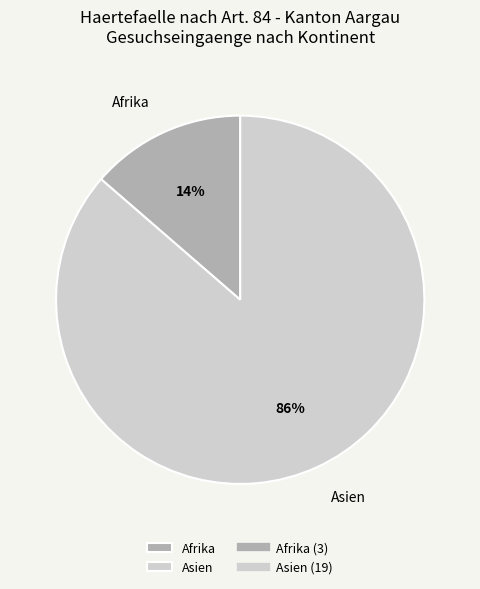

Which has a higher value, Asien or Afrika?

Asien